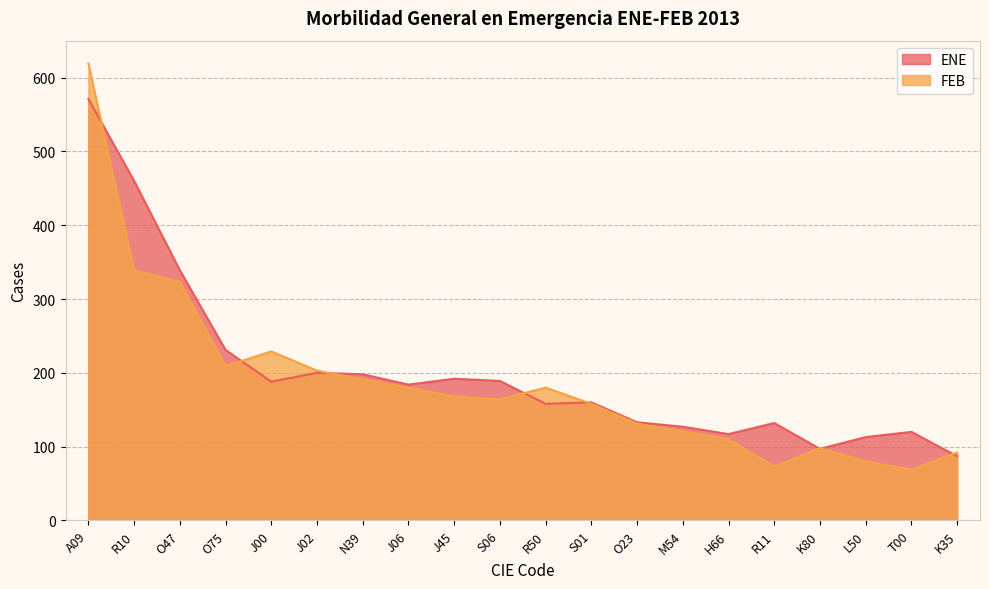

What is the difference between the ENE values at R50 and J06?

26